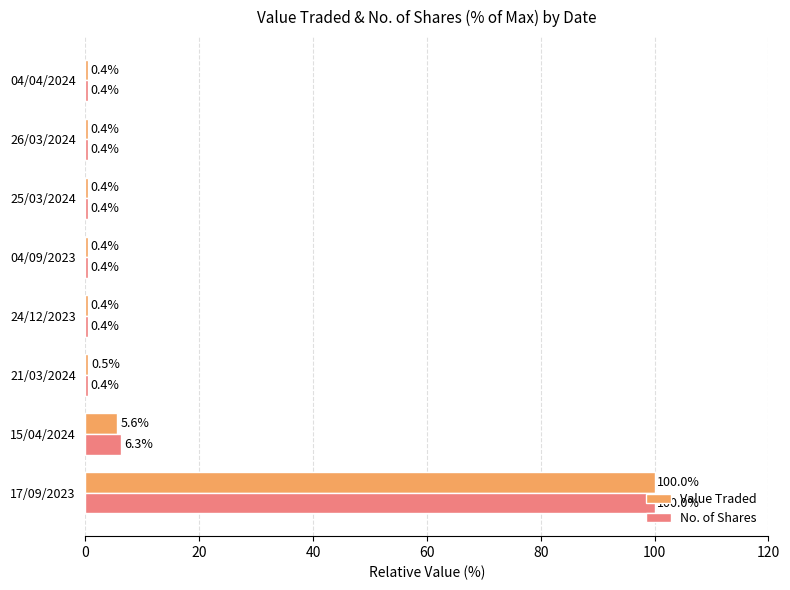

At 15/04/2024, list the series in order from largest to smallest.

No. of Shares, Value Traded